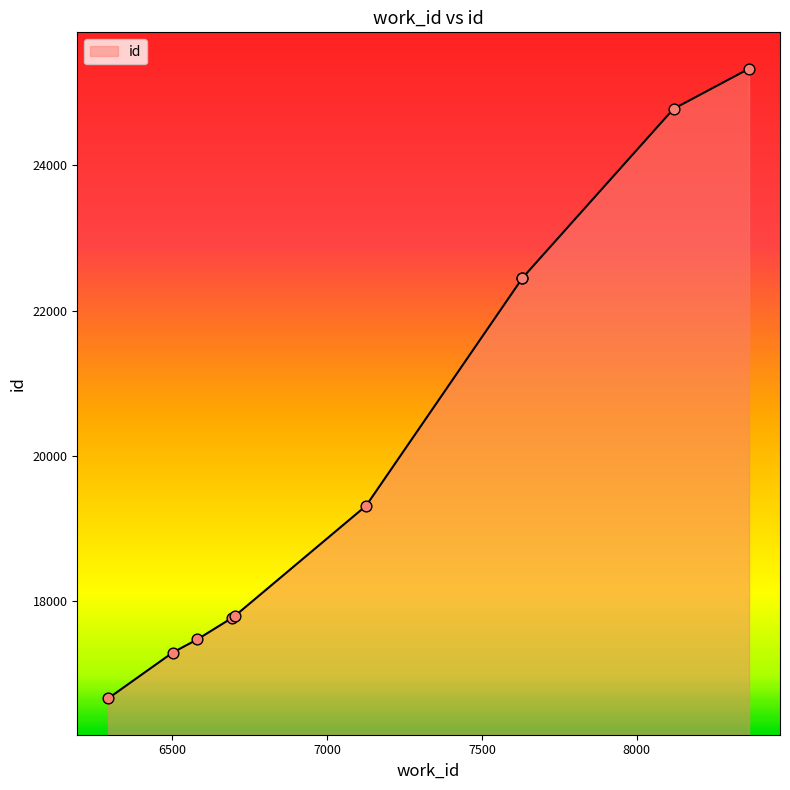

What is the ratio of the value at 7631 to the value at 6692?

1.3